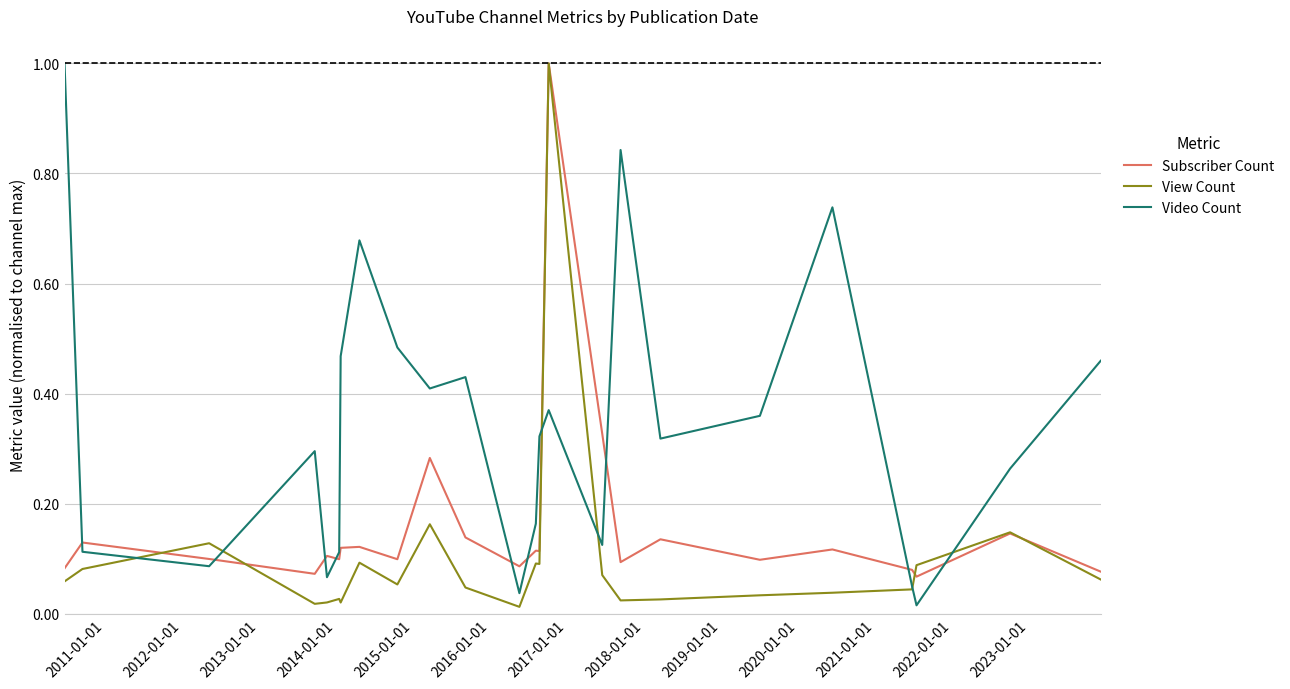

How many interior local peaks does the Video Count series have?

6